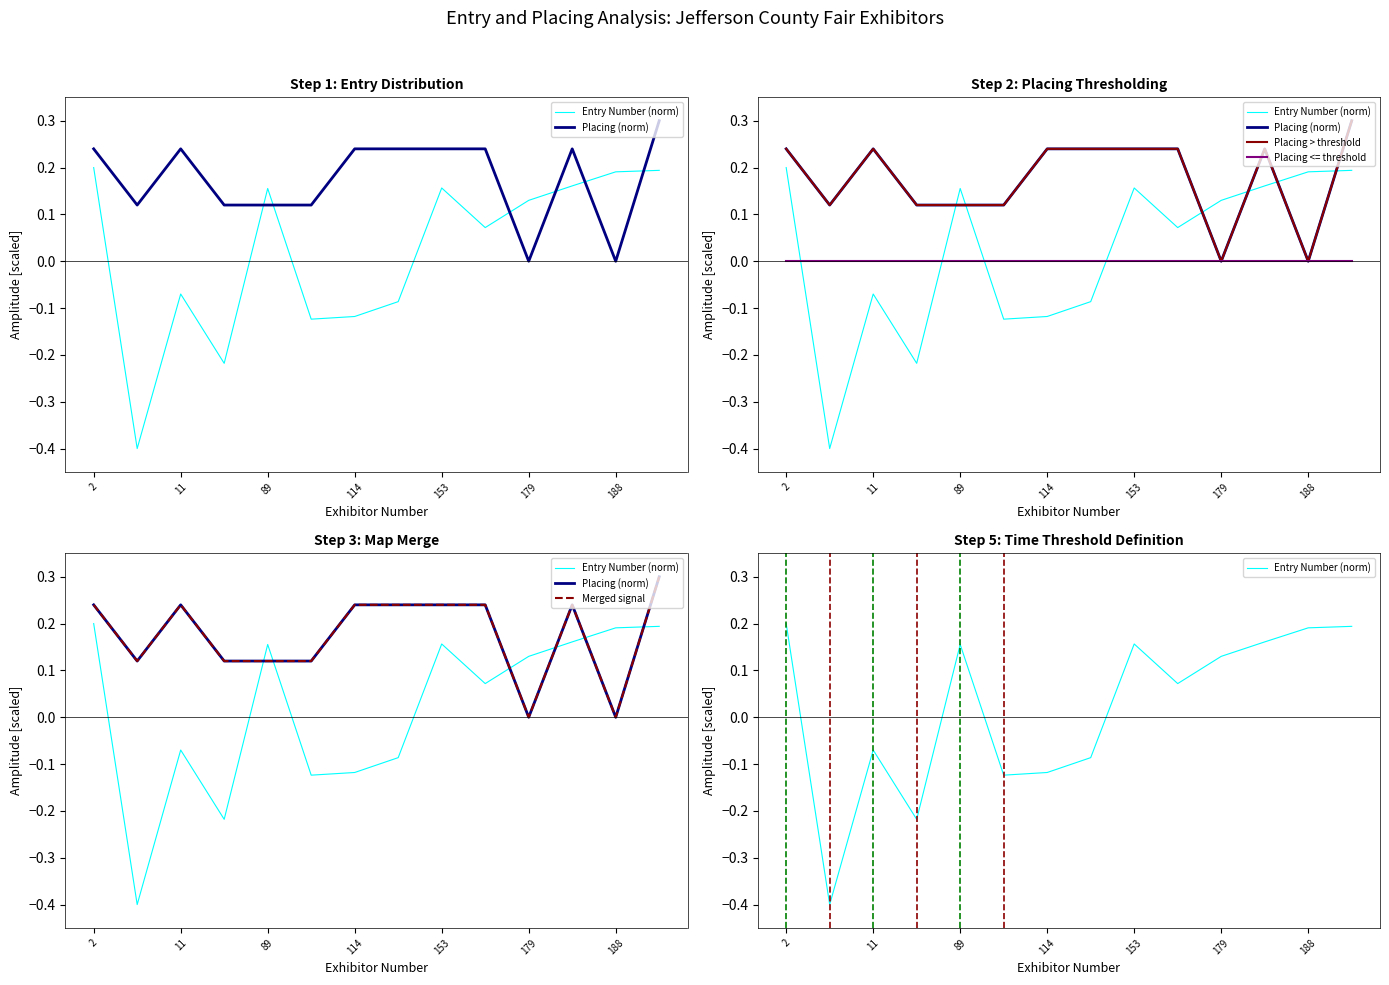

At 2, list the series in order from smallest to largest.

Placing <= threshold, Entry Number (norm), Placing (norm), Placing > threshold, Merged signal